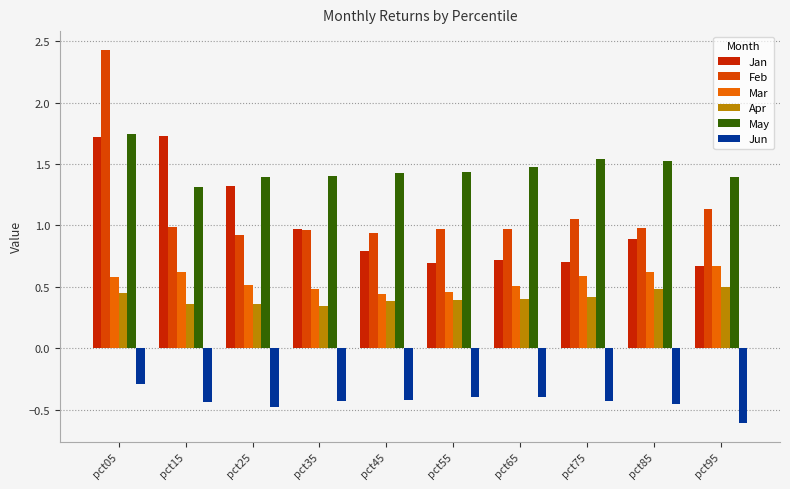

What is the minimum value for Apr?

0.3